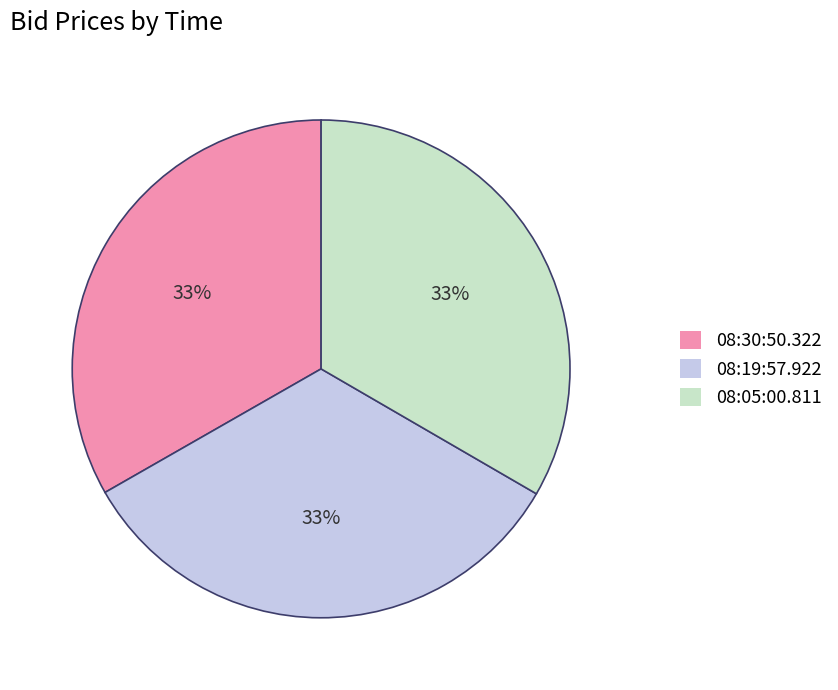

Is there a majority slice in this chart?

No